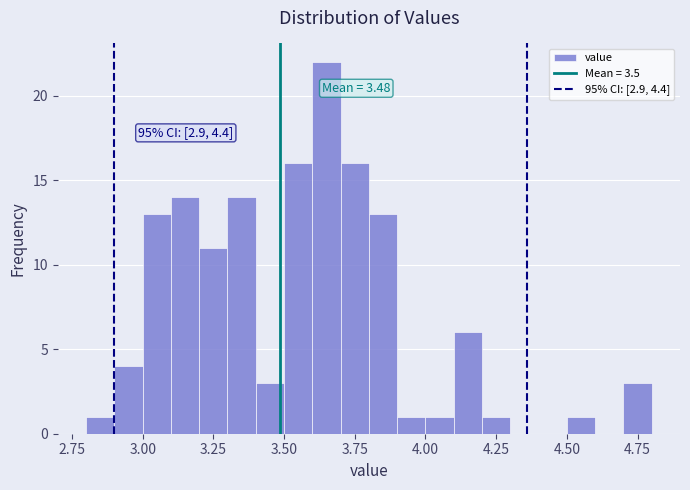

Read against the x-axis, roughly where is the centre of the tallest bar?

3.65